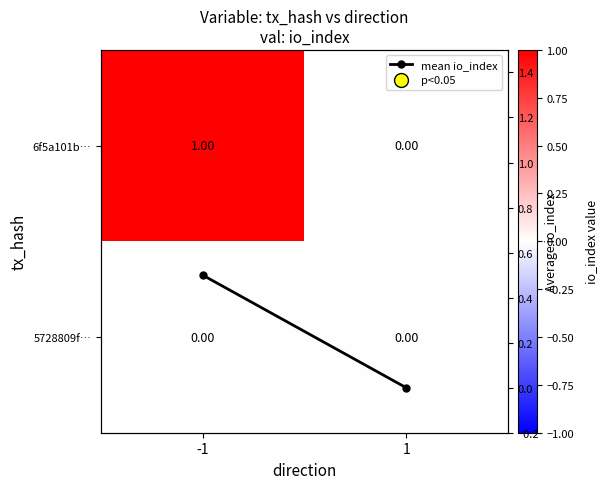

True or false: 5728809f… has a value of 0.0 at 1.

True